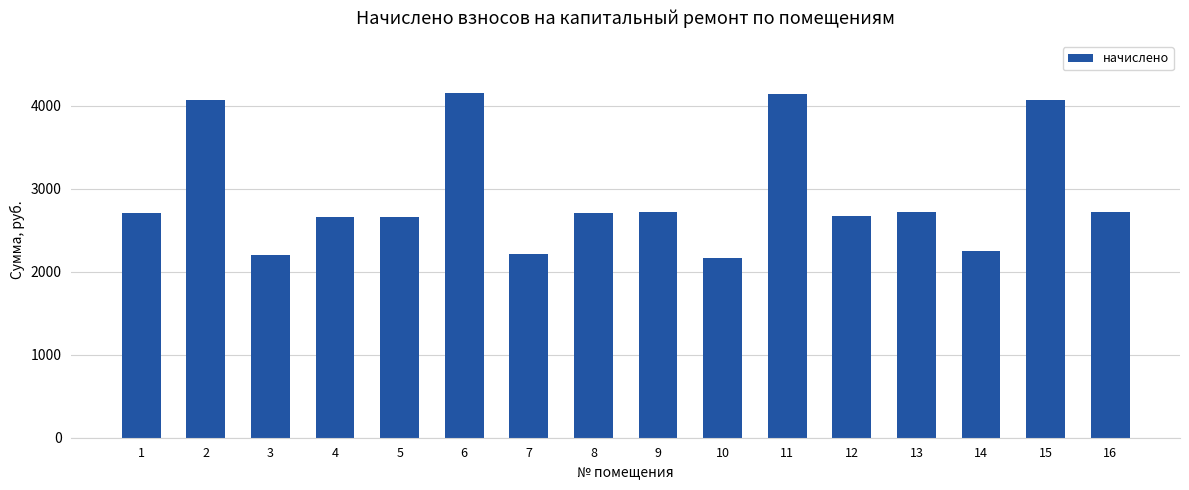

What value does the data have at 1?

2708.6